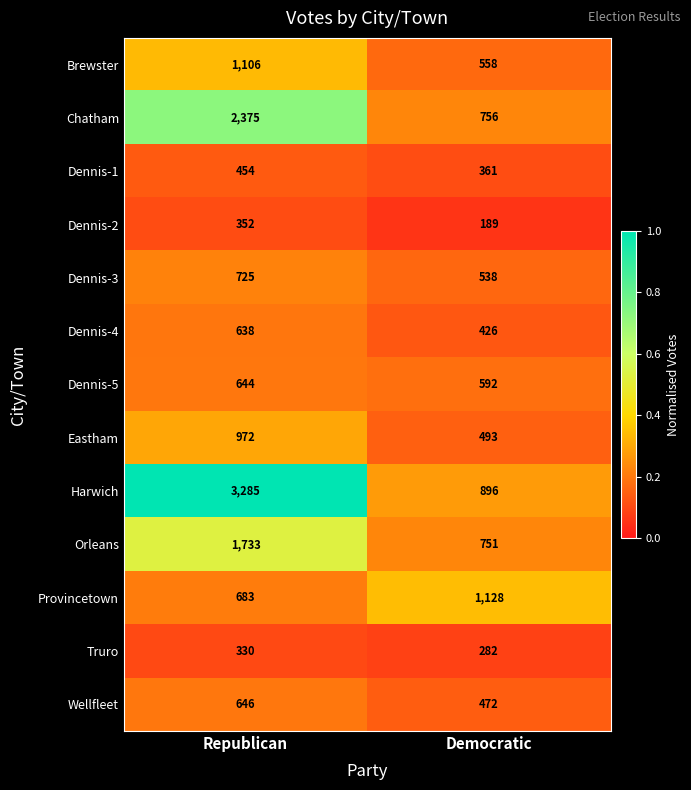

Reading right to left, list all the values displayed in this chart.

Brewster: Democratic=558	Republican=1106
Chatham: Democratic=756	Republican=2375
Dennis-1: Democratic=361	Republican=454
Dennis-2: Democratic=189	Republican=352
Dennis-3: Democratic=538	Republican=725
Dennis-4: Democratic=426	Republican=638
Dennis-5: Democratic=592	Republican=644
Eastham: Democratic=493	Republican=972
Harwich: Democratic=896	Republican=3285
Orleans: Democratic=751	Republican=1733
Provincetown: Democratic=1128	Republican=683
Truro: Democratic=282	Republican=330
Wellfleet: Democratic=472	Republican=646